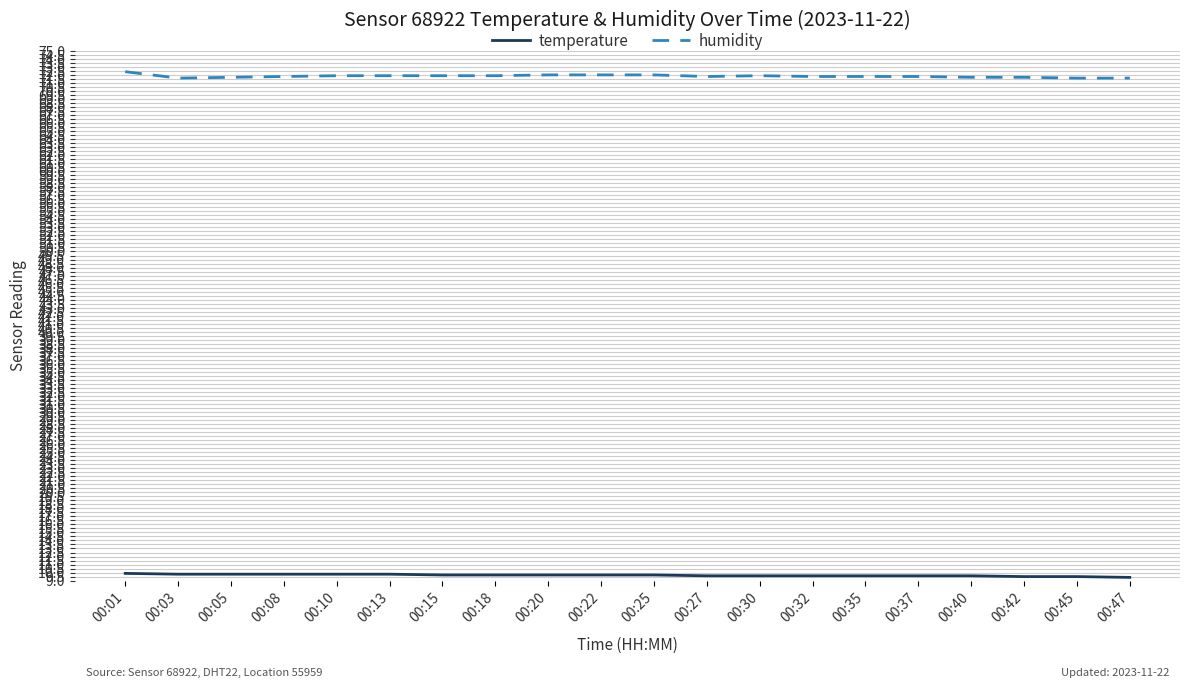

What is the smallest value displayed?

9.4